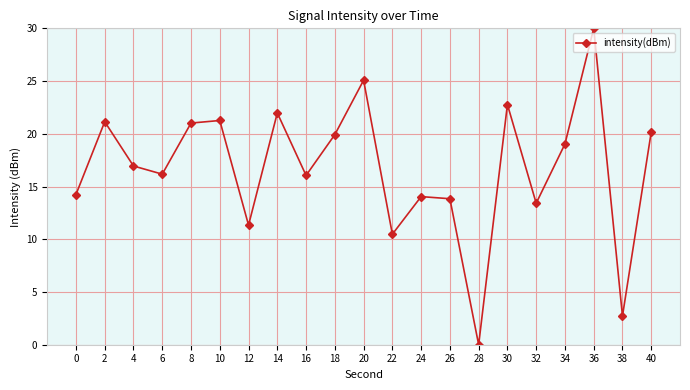

What is the change in value from 16 to 28?

-16.1